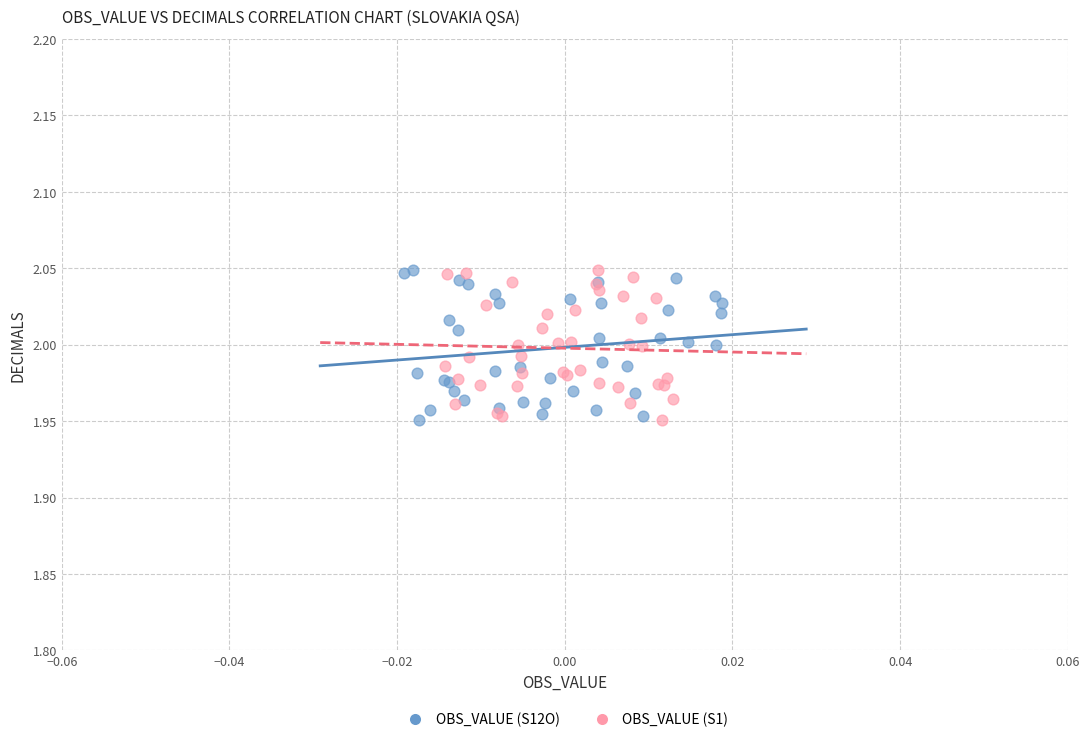

What are all the series names shown in the legend?

OBS_VALUE (S12O), OBS_VALUE (S1)